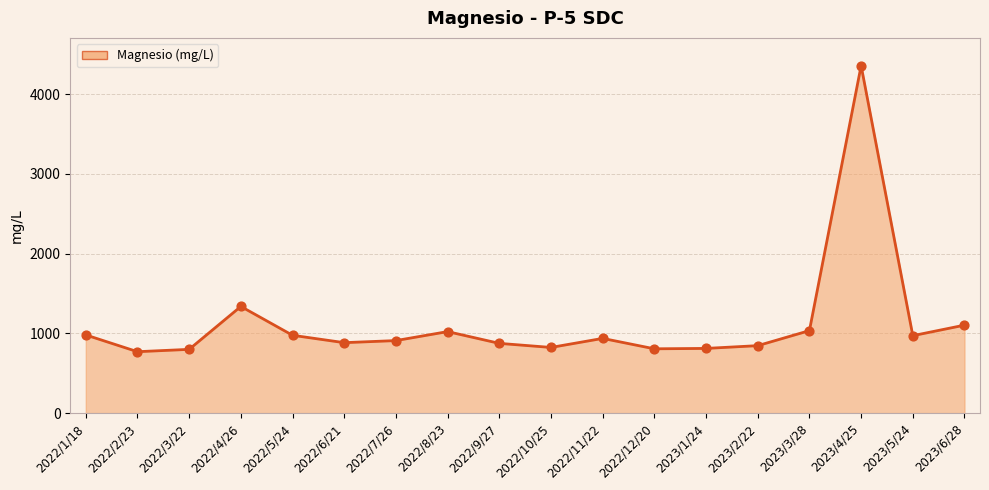

Between 2022/11/22 and 2022/10/25, which is larger?

2022/11/22